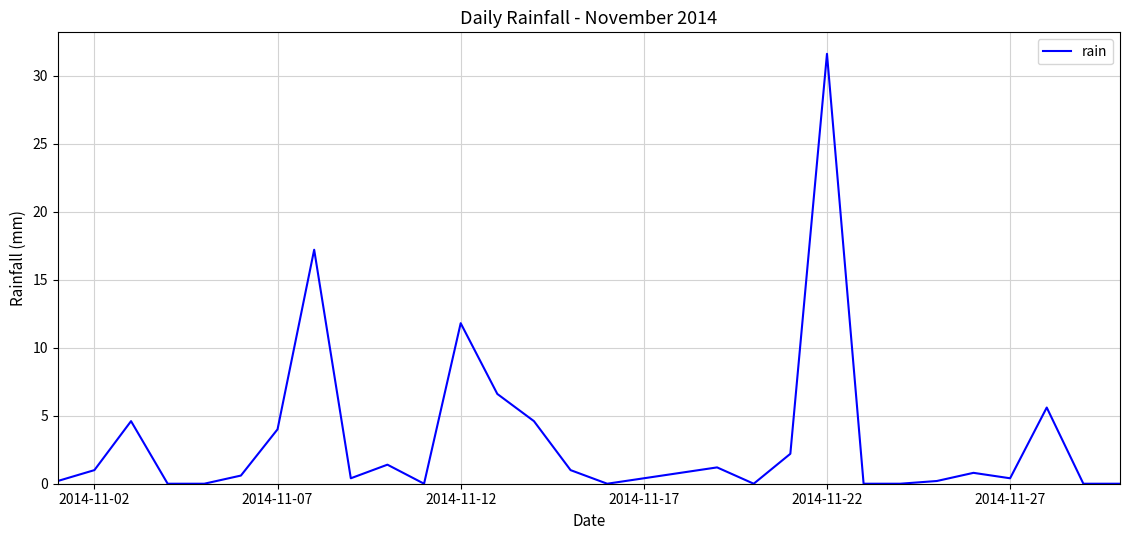

What is the greatest value displayed?

31.6